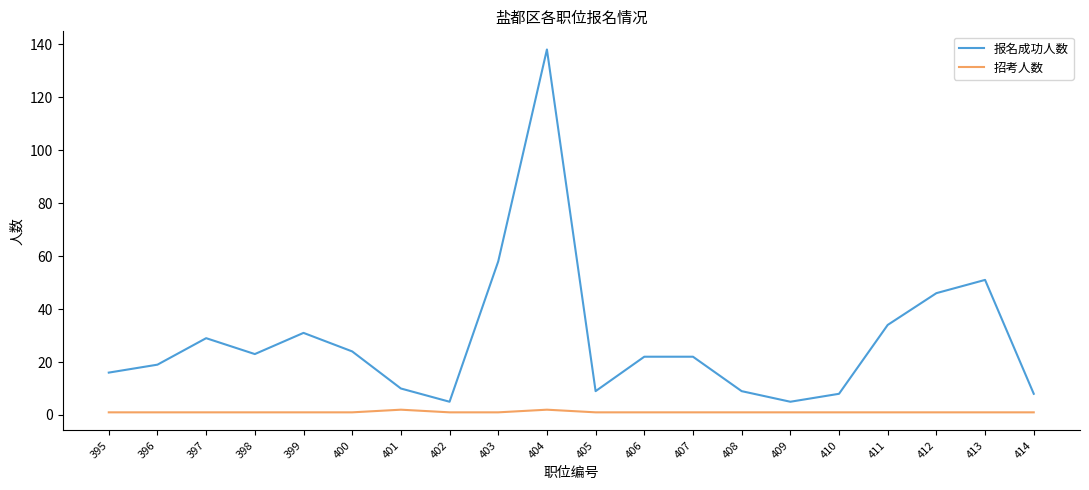

What is the approximate value of 招考人数 at 397?

1